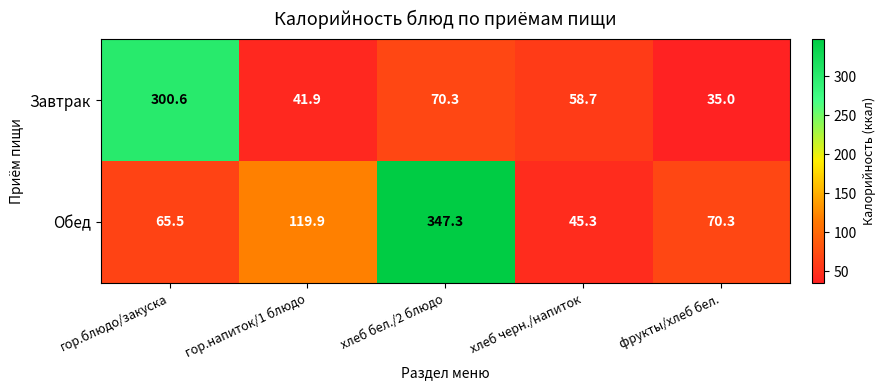

What is the greatest value displayed?

347.3